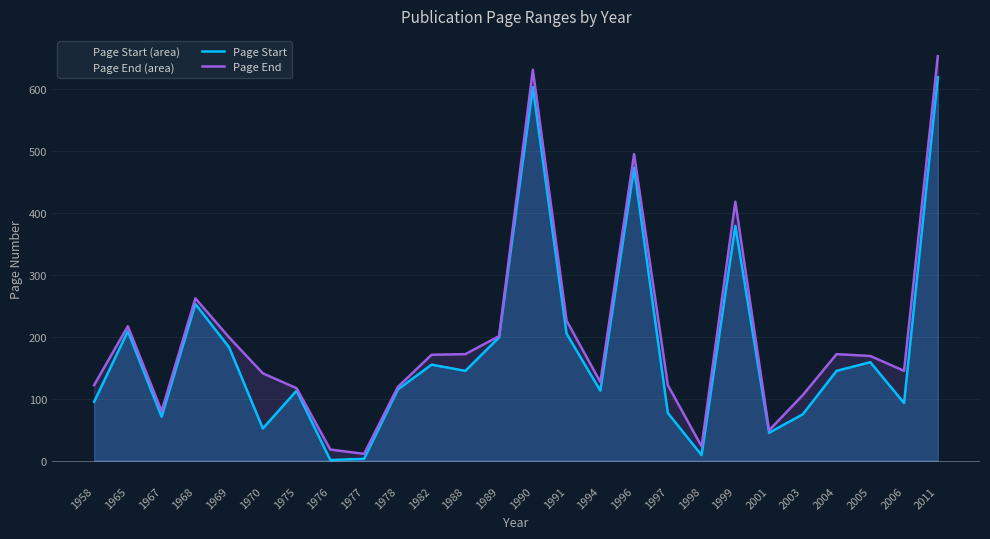

At which category is the sum across all series the highest?

2011